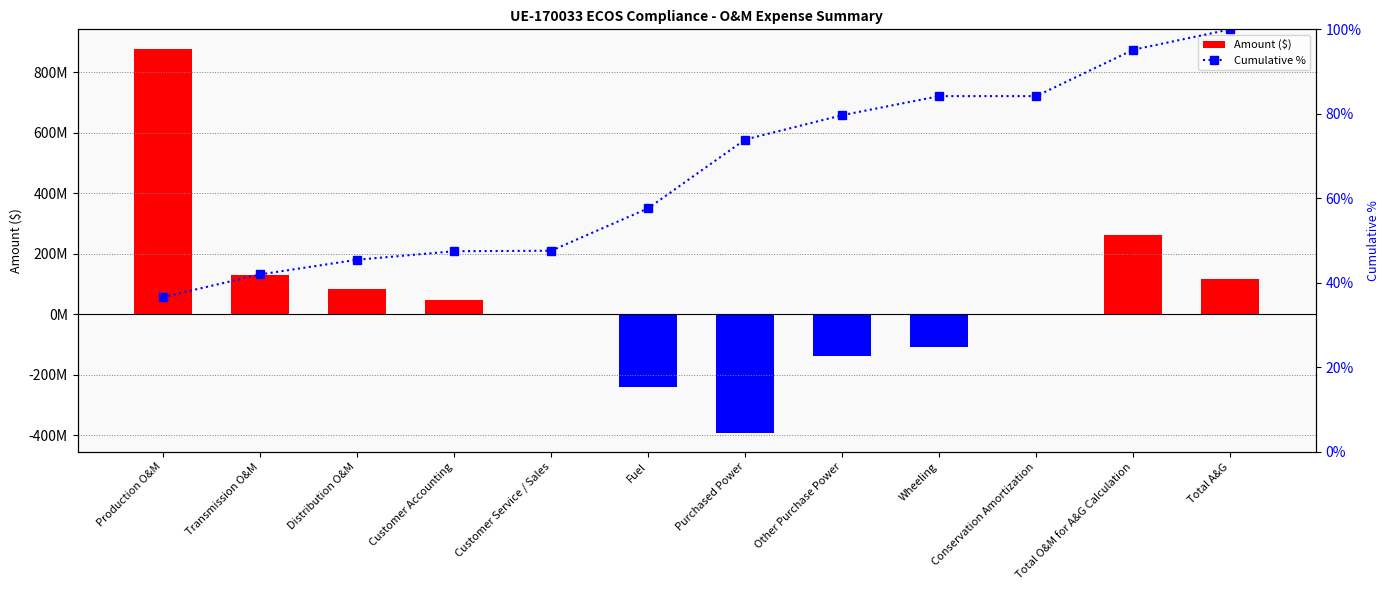

At Wheeling, list the series in order from largest to smallest.

Cumulative %, Amount ($)